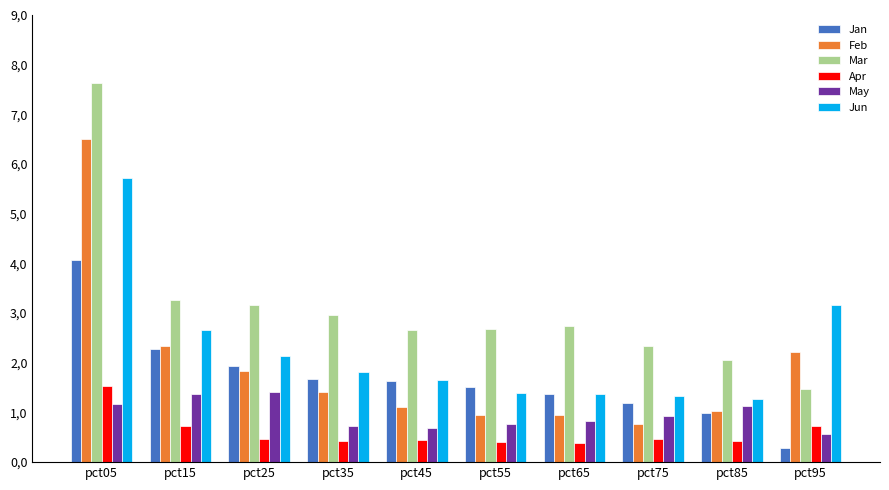

What are all the series names shown in the legend?

Jan, Feb, Mar, Apr, May, Jun